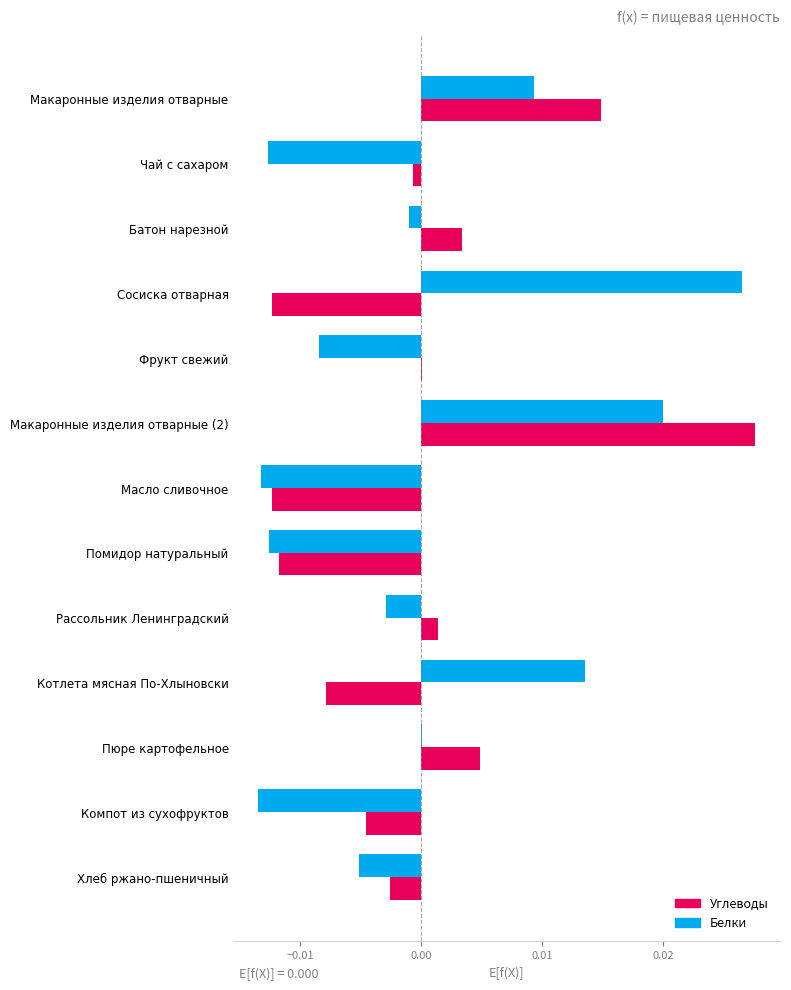

Between Чай с сахаром and Пюре картофельное, which series saw the biggest shift?

Белки